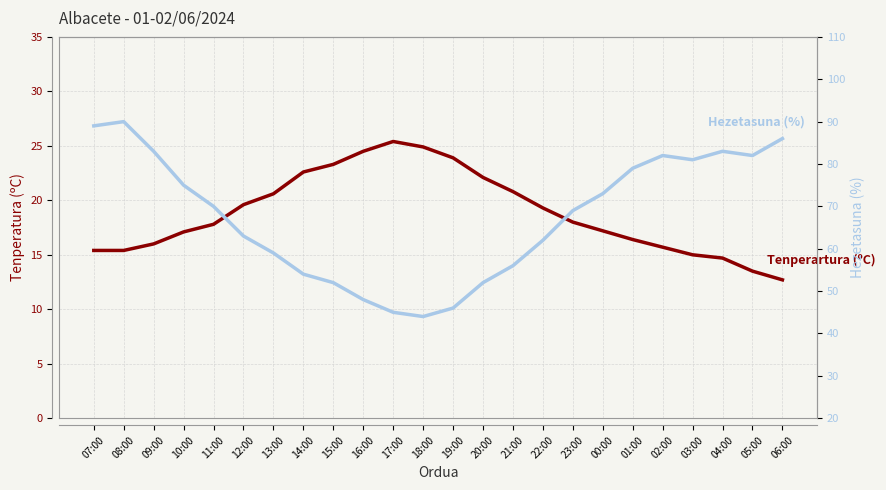

Is the value of Hezetasuna (%) at 16:00 greater than the value of Tenperartura (ºC) at 17:00?

Yes